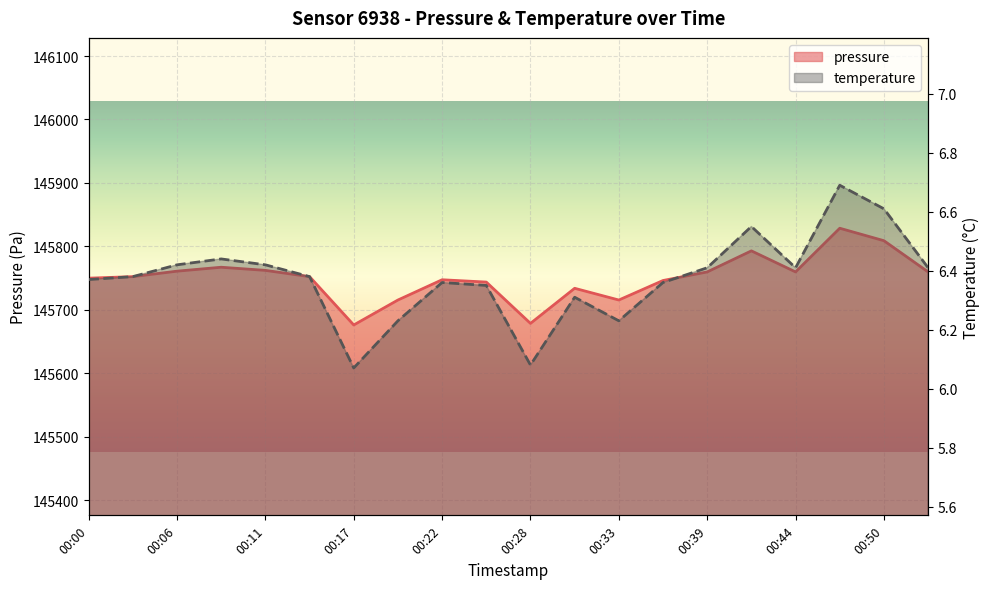

Reading left to right, list all the values displayed in this chart.

pressure: 145749.9	145752.3	145760.9	145767.1	145762.2	145752.3	145676.1	145715.5	145747.4	145743.8	145678.6	145733.9	145715.5	145746.2	145759.8	145792.9	145759.8	145828.6	145808.9	145759.8
temperature: 6.4	6.4	6.4	6.4	6.4	6.4	6.1	6.2	6.4	6.3	6.1	6.3	6.2	6.4	6.4	6.5	6.4	6.7	6.6	6.4